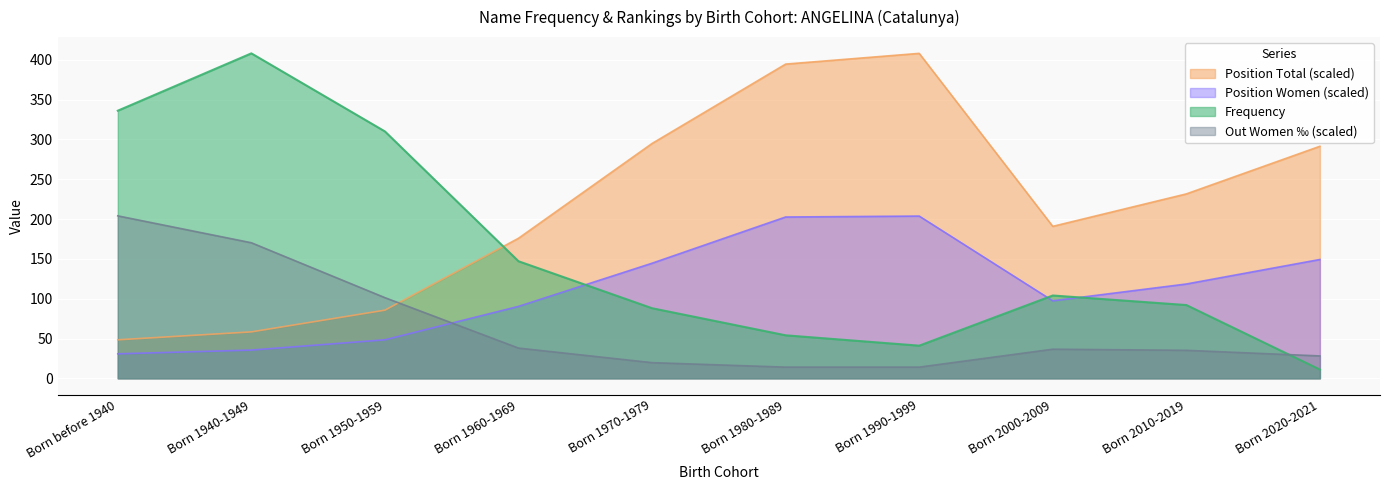

What is the difference between the maximum and minimum values in the Position Total series?

359.6